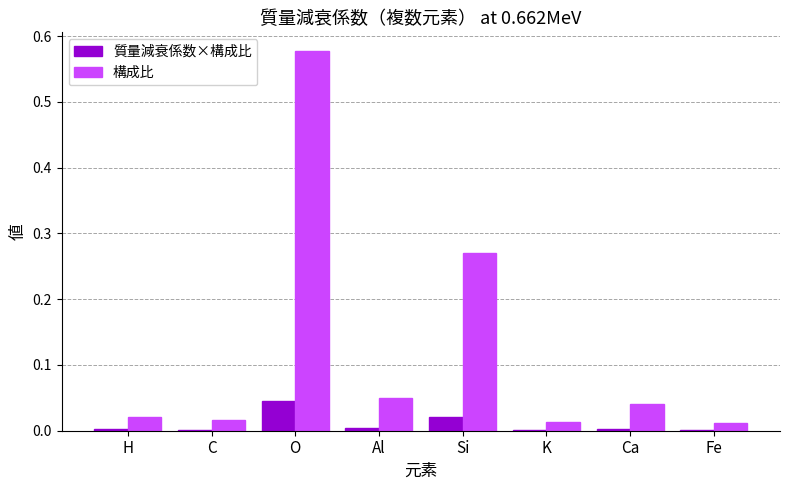

Which label corresponds to the largest value in the chart?

O